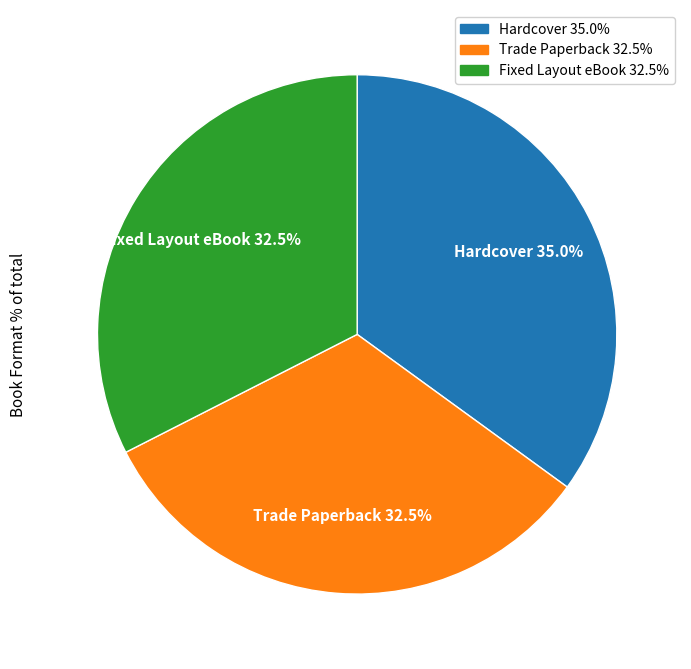

Is there a majority slice in this chart?

No